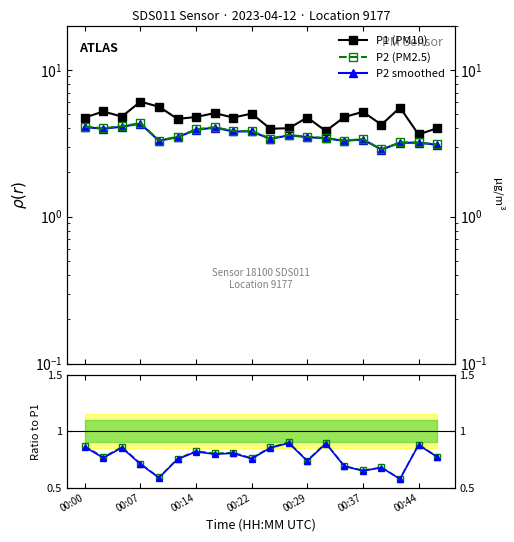

What is the maximum value for P2 (PM2.5)?

4.3